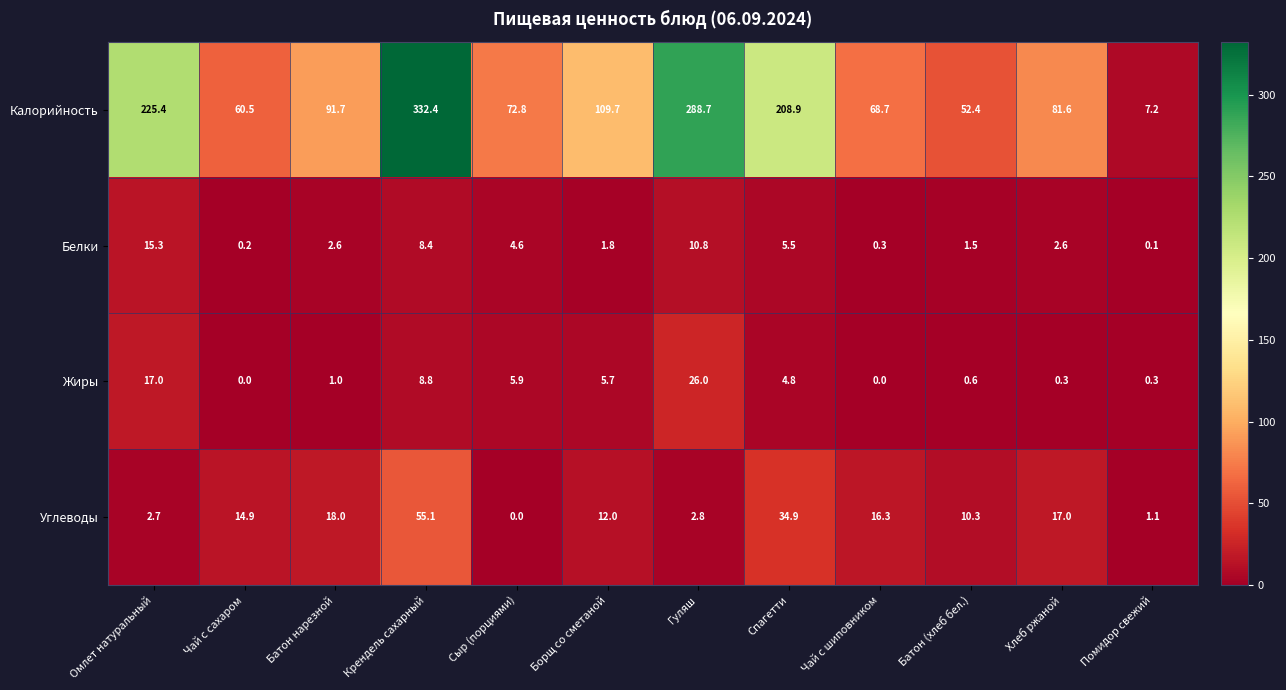

What is the difference between the maximum and minimum values in the Калорийность series?

325.2